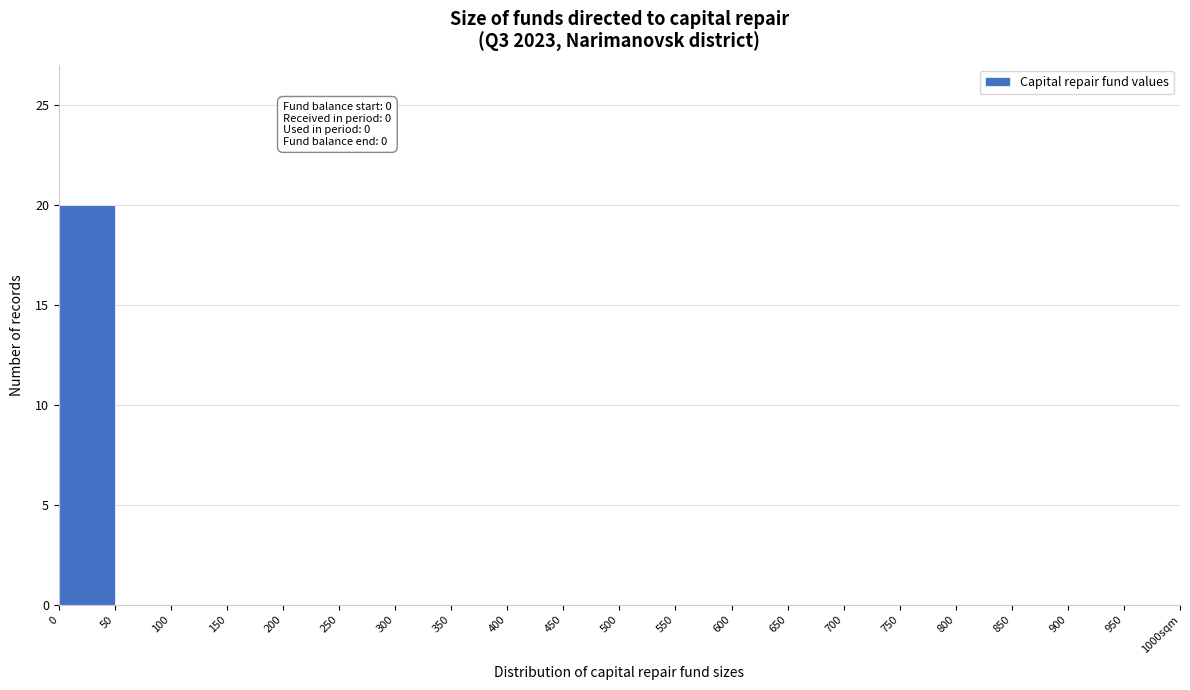

Reading left to right, transcribe all the data shown in this chart.

0=20	50=0	100=0	150=0	200=0	250=0	300=0	350=0	400=0	450=0	500=0	550=0	600=0	650=0	700=0	750=0	800=0	850=0	900=0	950=0